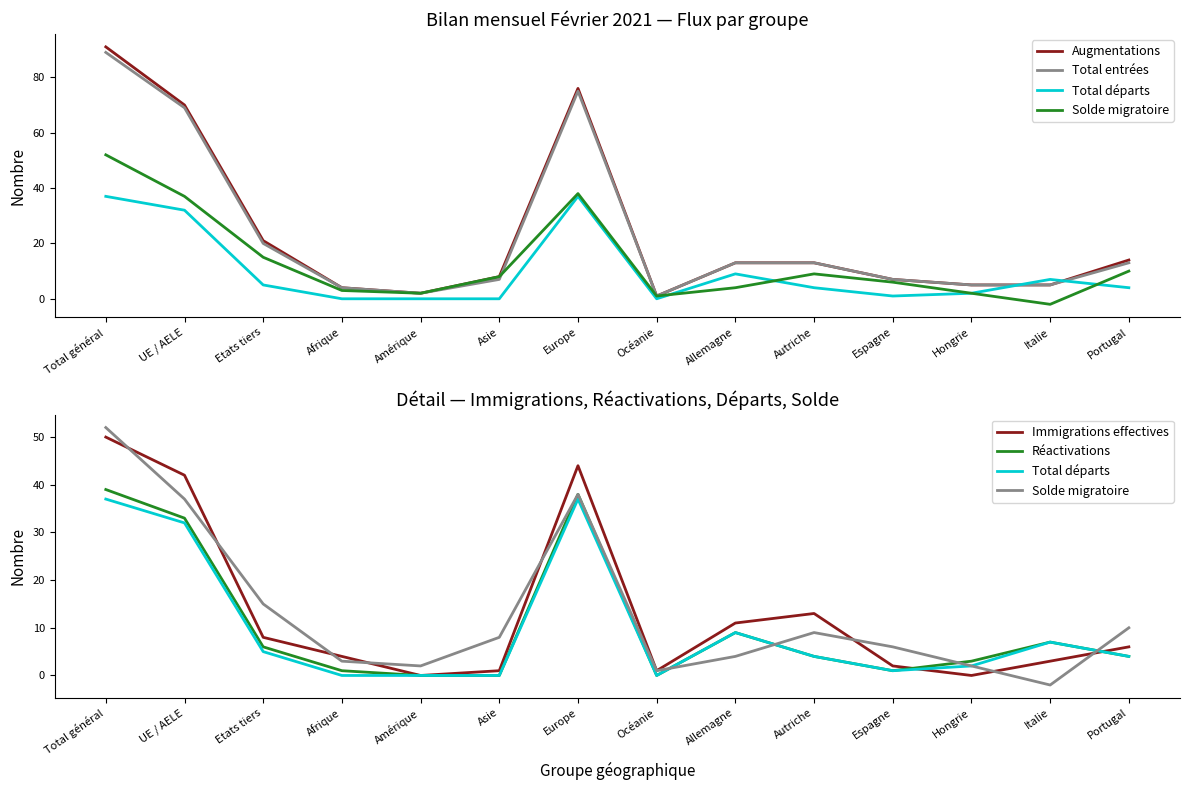

The value of Total départs at Amérique is 0. True or false?

True